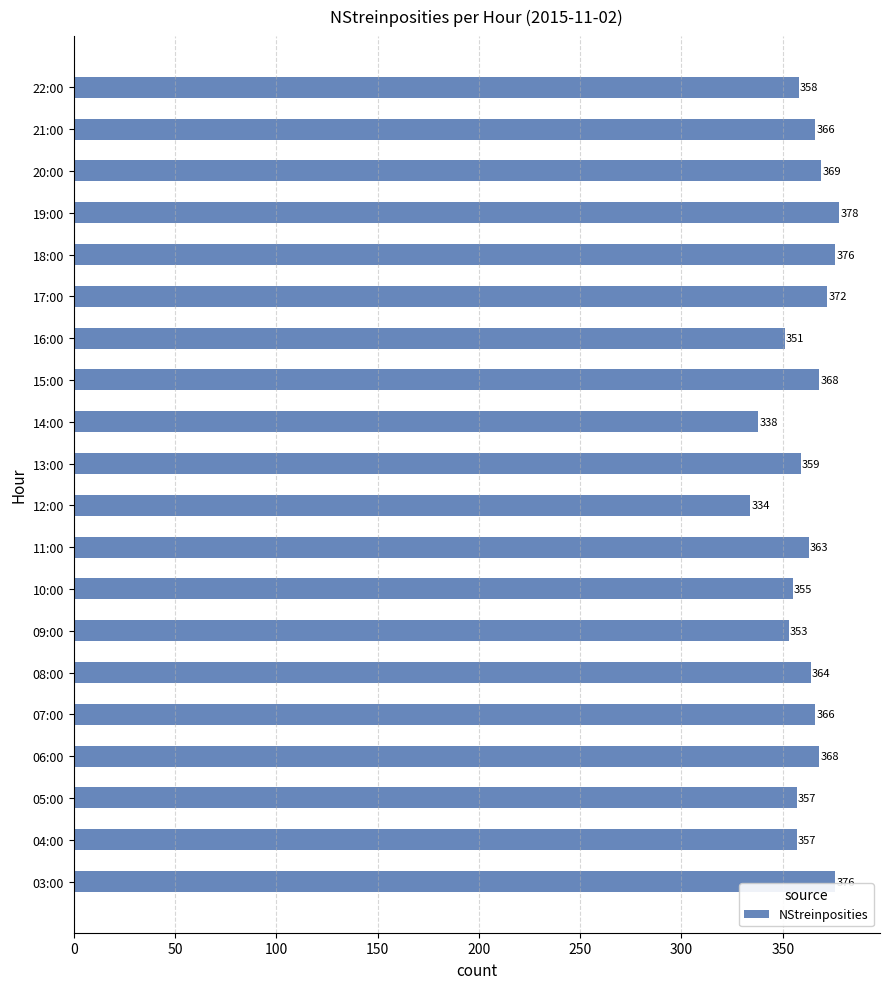

Read the value at 20:00.

369